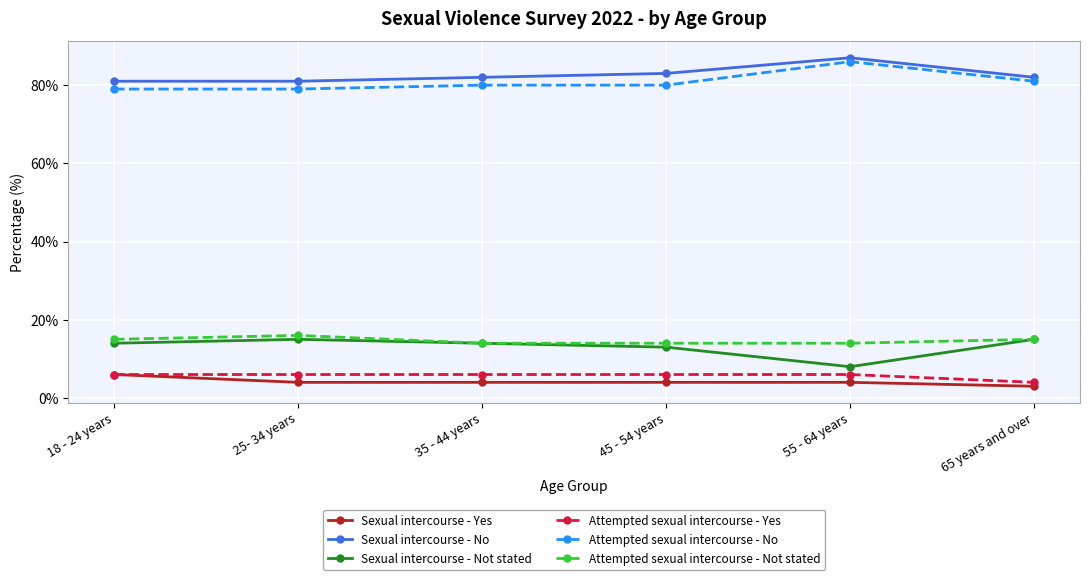

True or false: Sexual intercourse - No has more than 2 interior local peaks.

False